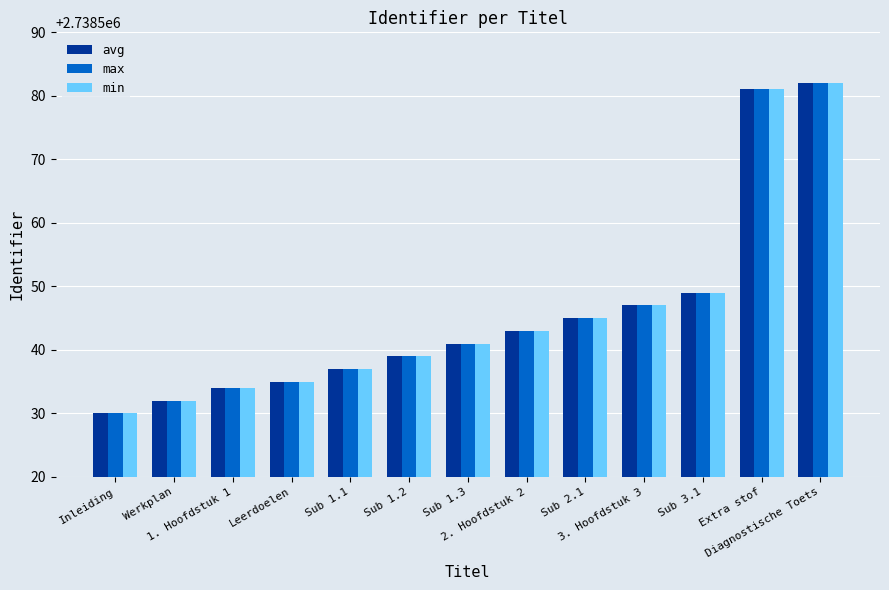

What is the difference between the second highest and second lowest values in the max series?

49